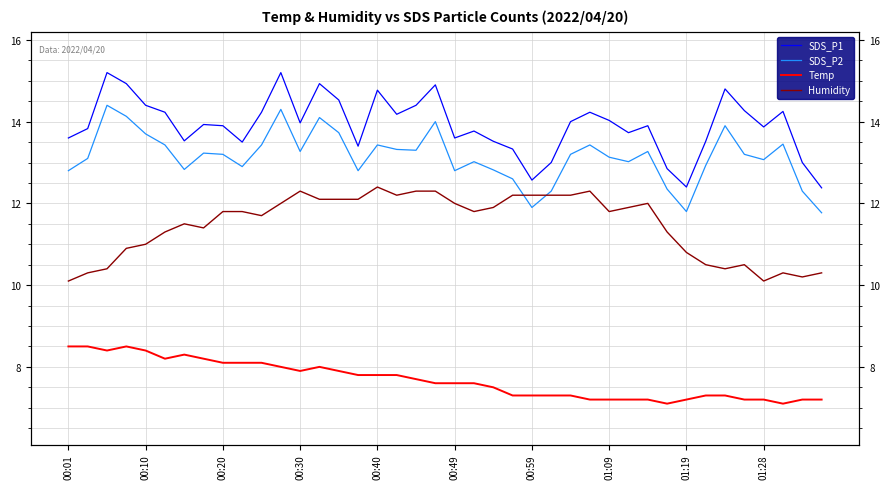

Between 00:49 and 01:19, which series saw the biggest shift?

Humidity